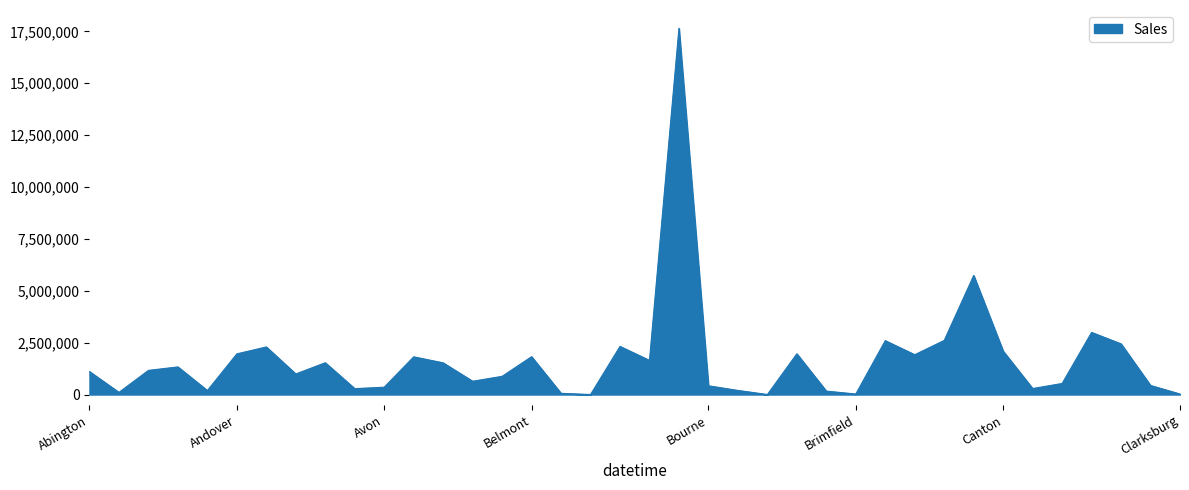

What is the greatest value displayed?

17645307